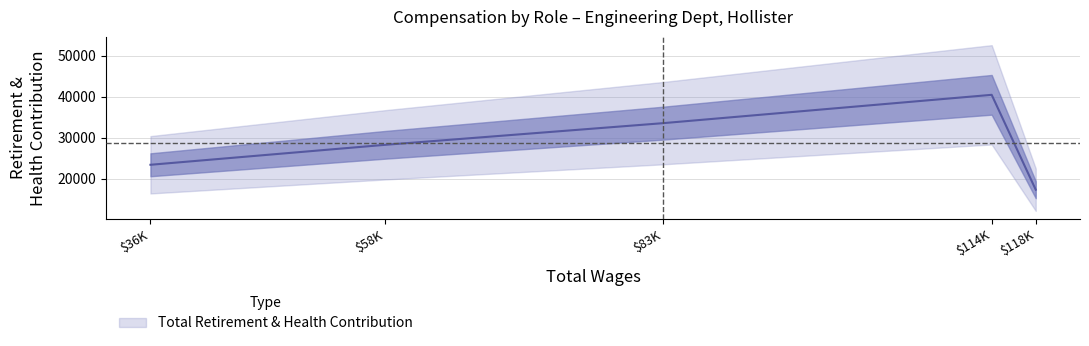

What is the difference between the maximum and second lowest values?

17110